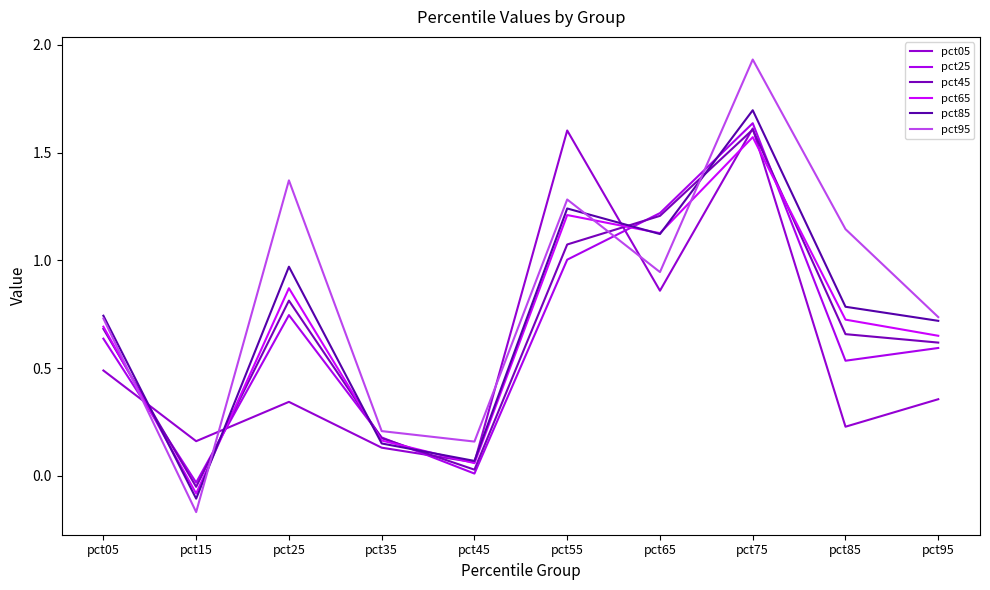

Reading left to right, what are all the values shown in this chart?

pct05: 0.5	0.2	0.3	0.1	0.1	1.6	0.9	1.6	0.2	0.4
pct25: 0.6	-0.0	0.7	0.2	0.0	1.0	1.2	1.6	0.5	0.6
pct45: 0.7	-0.1	0.8	0.2	0.0	1.1	1.2	1.6	0.7	0.6
pct65: 0.7	-0.1	0.9	0.2	0.1	1.2	1.1	1.6	0.7	0.6
pct85: 0.7	-0.1	1.0	0.2	0.1	1.2	1.1	1.7	0.8	0.7
pct95: 0.7	-0.2	1.4	0.2	0.2	1.3	0.9	1.9	1.1	0.7